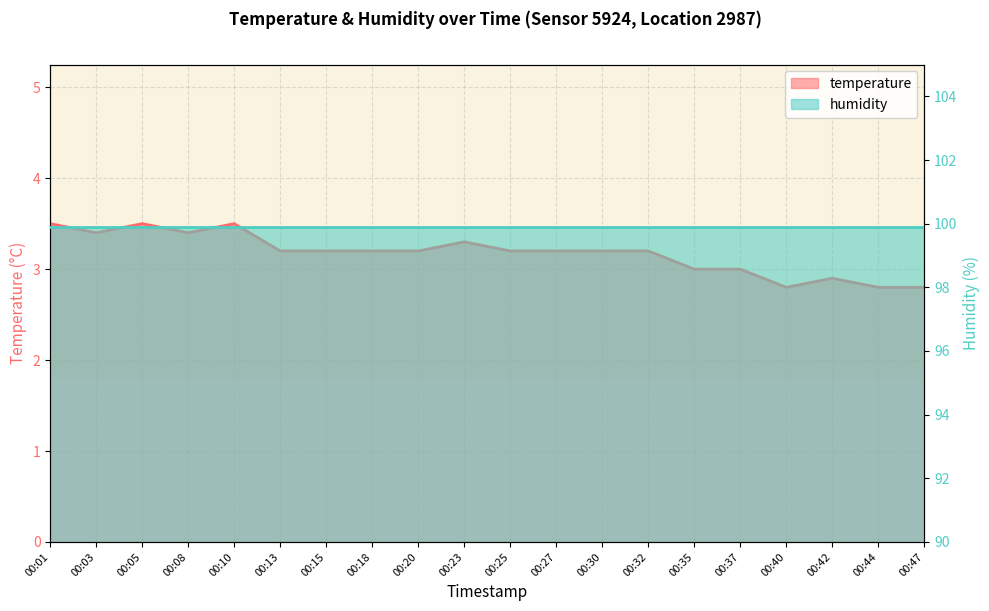

Reading left to right, what are all the values shown in this chart?

3.5	3.4	3.5	3.4	3.5	3.2	3.2	3.2	3.2	3.3	3.2	3.2	3.2	3.2	3.0	3.0	2.8	2.9	2.8	2.8